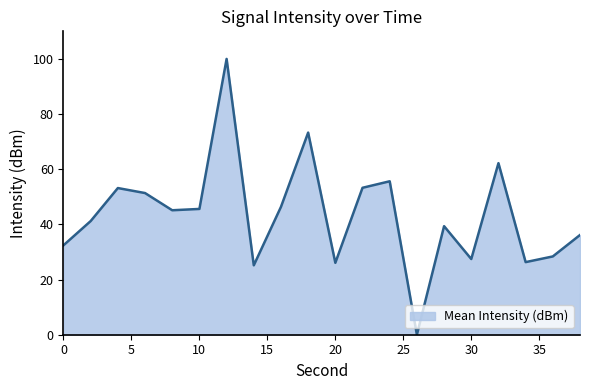

What is the maximum value shown in the chart?

100.0